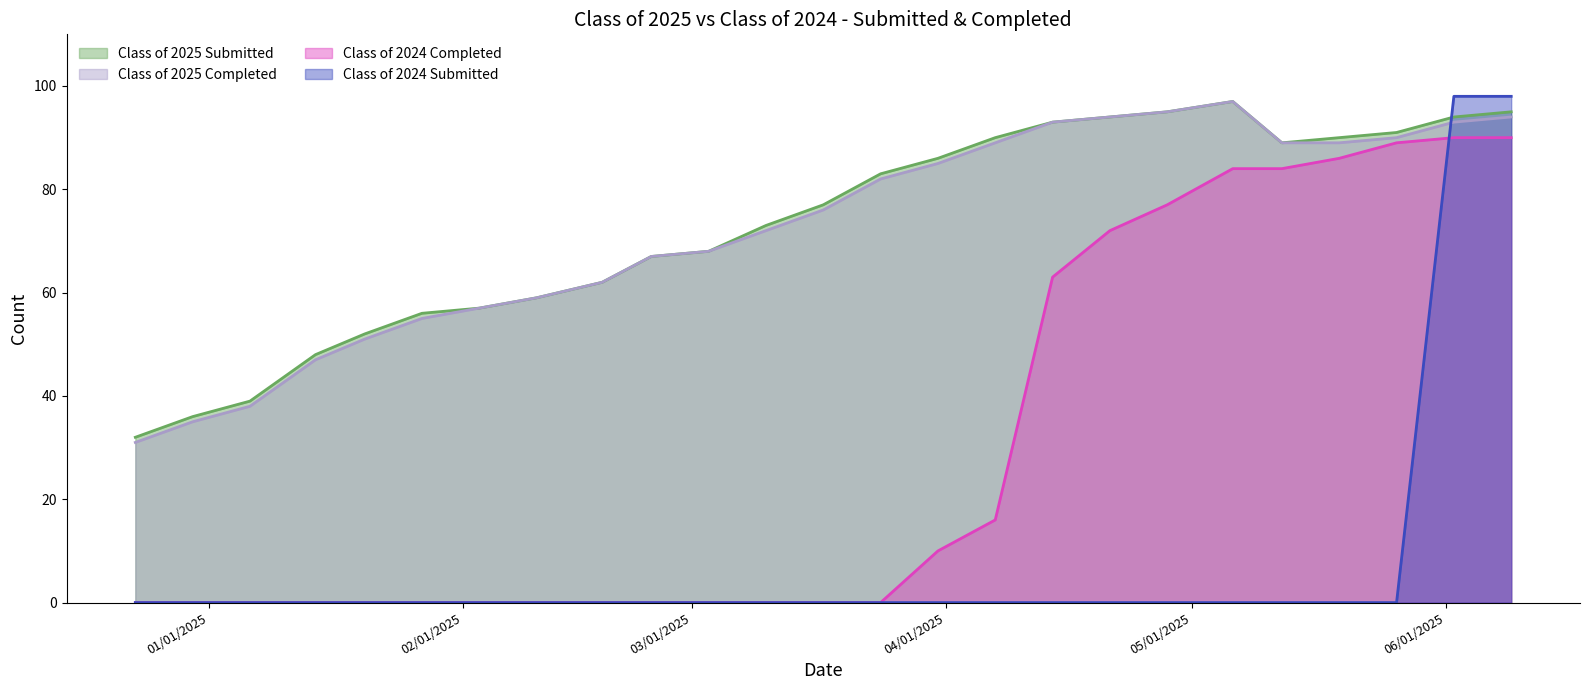

How many series are shown in this chart?

4